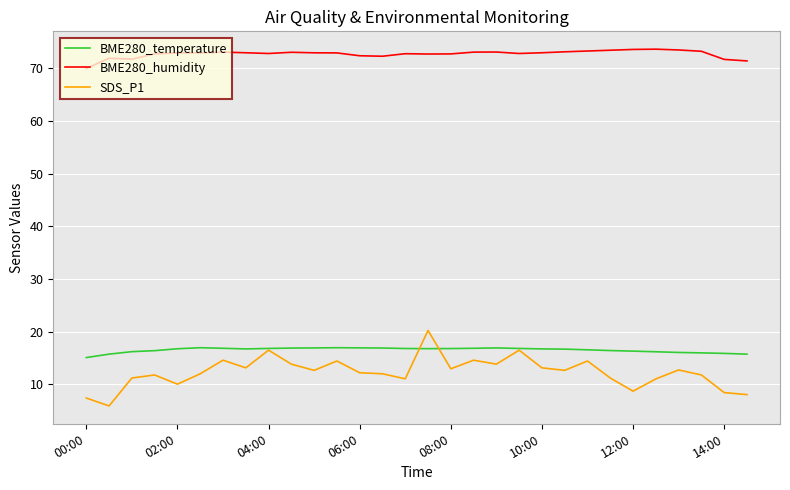

True or false: BME280_temperature and BME280_humidity intersect in this chart.

False